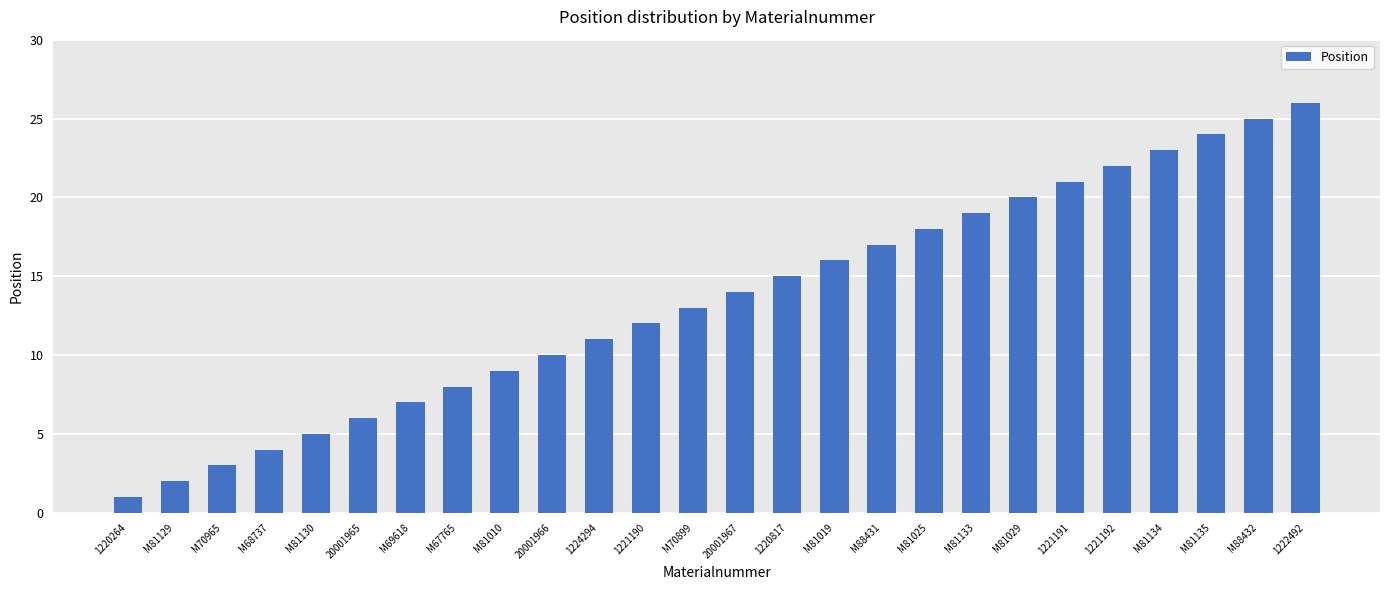

Does the chart contain stacked bars?

No